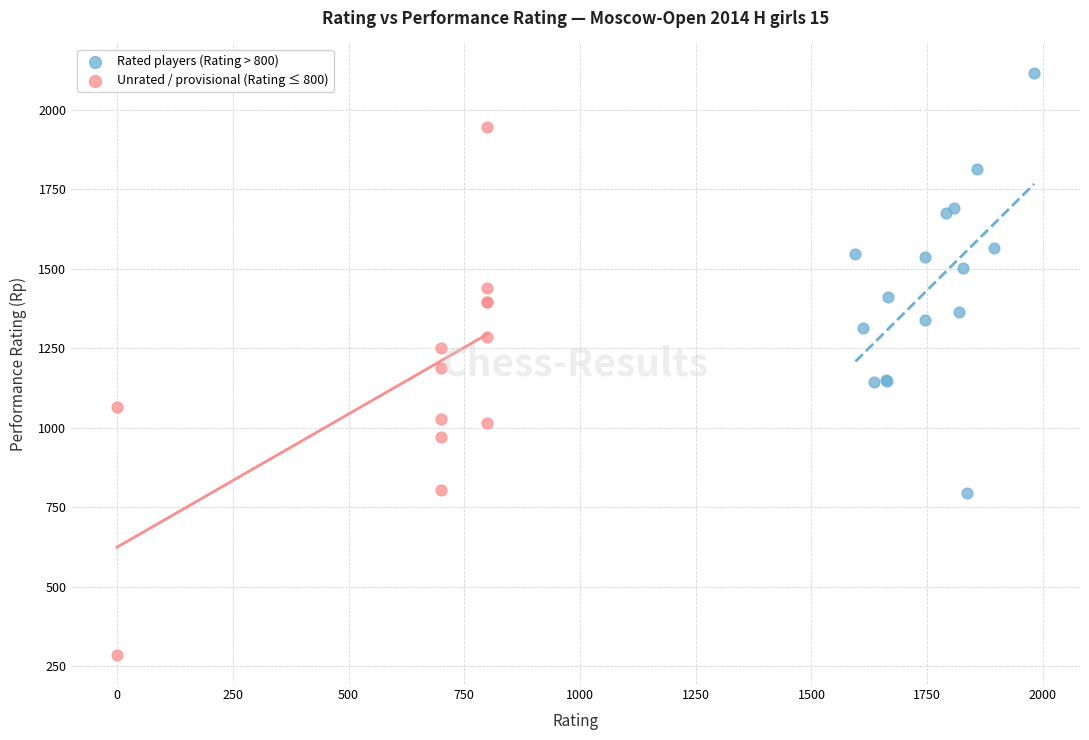

Which series reaches the minimum Y coordinate?

Unrated / provisional (Rating ≤ 800)